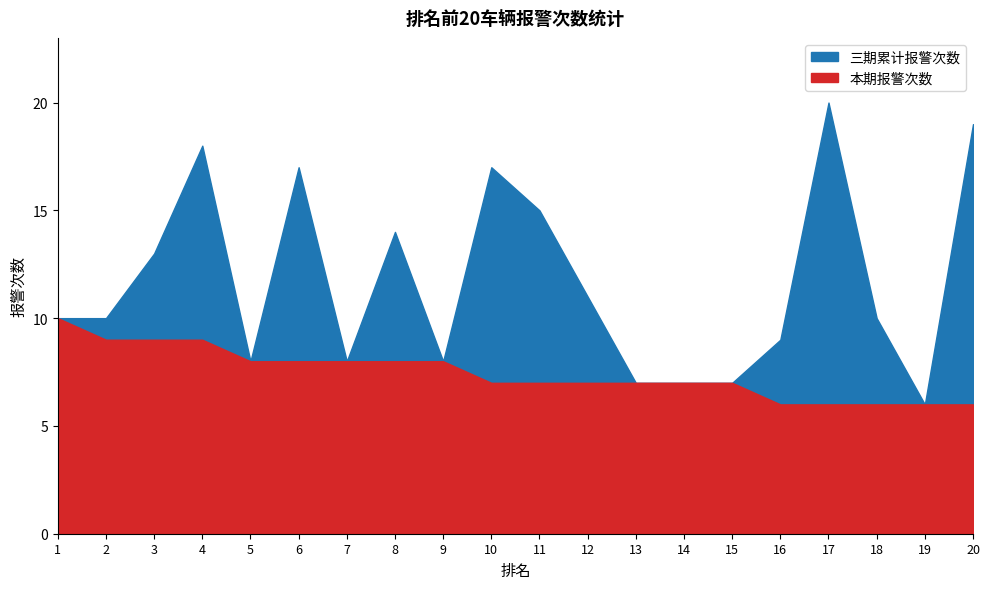

Which has a higher value, 18 or 2?

18